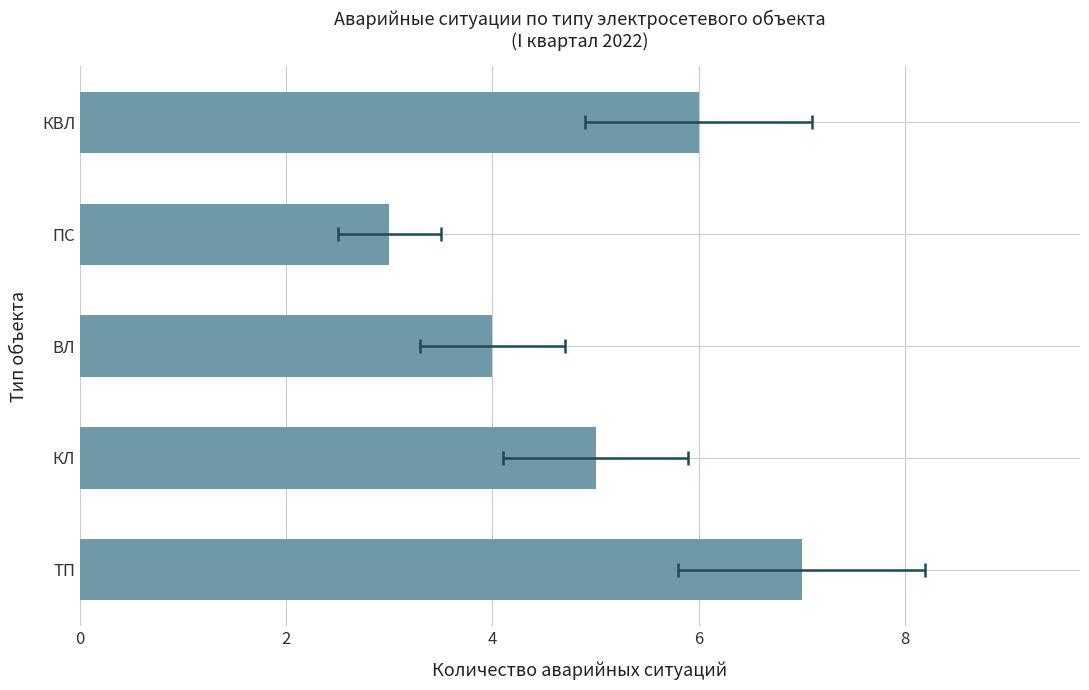

The value at КЛ is 9. True or false?

False